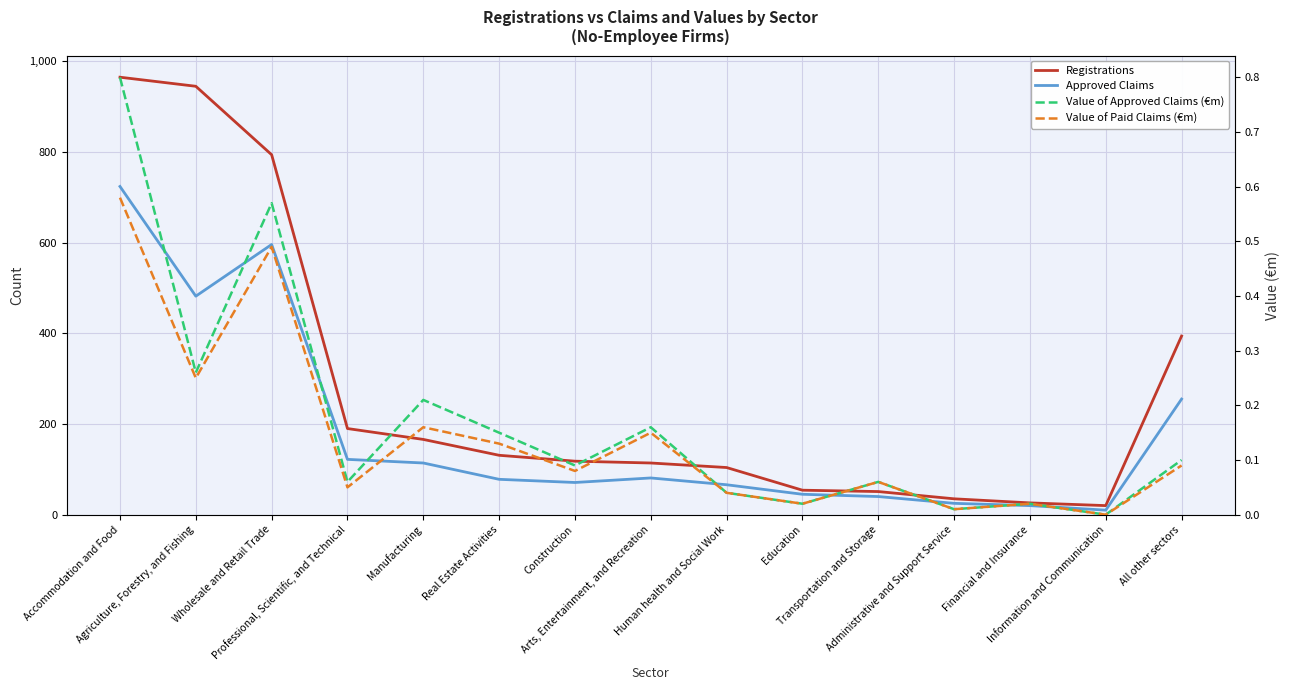

Reading left to right, what are all the values shown in this chart?

Registrations: 965.0	945.0	794.0	190.0	166.0	131.0	118.0	114.0	104.0	54.0	51.0	35.0	26.0	20.0	394.0
Approved Claims: 724.0	482.0	596.0	122.0	114.0	78.0	71.0	81.0	66.0	45.0	40.0	25.0	20.0	10.0	255.0
Value of Approved Claims (€m): 0.8	0.3	0.6	0.1	0.2	0.1	0.1	0.2	0.0	0.0	0.1	0.0	0.0	0.0	0.1
Value of Paid Claims (€m): 0.6	0.2	0.5	0.1	0.2	0.1	0.1	0.1	0.0	0.0	0.1	0.0	0.0	0.0	0.1